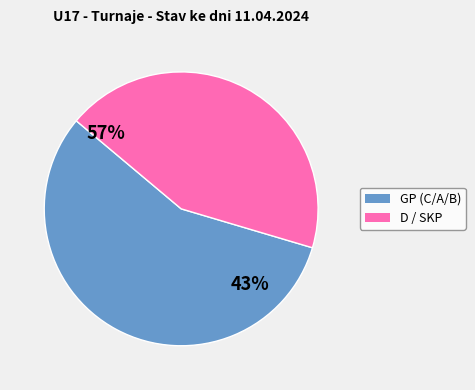

Is there any slice that represents more than half of the pie?

Yes